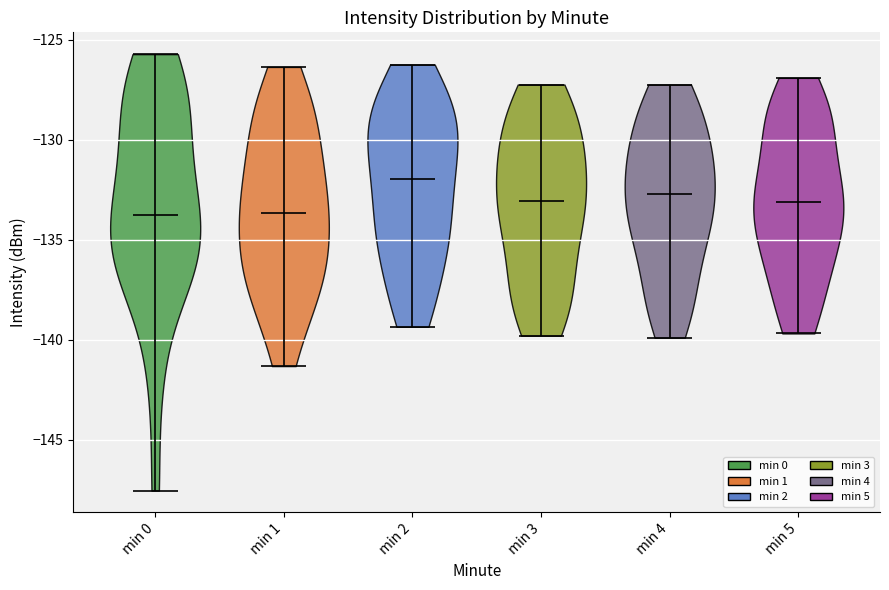

Reading left to right, read every violin against the y-axis: where its median line is, and the lowest and highest points it reaches. The values are not printed on the chart, so give them approximately, as read against the axis.

min 0: median line -134.0, lowest point -147.5, highest point -125.5
min 1: median line -133.5, lowest point -141.5, highest point -126.5
min 2: median line -132.0, lowest point -139.5, highest point -126.0
min 3: median line -133.0, lowest point -140.0, highest point -127.0
min 4: median line -132.5, lowest point -140.0, highest point -127.0
min 5: median line -133.0, lowest point -139.5, highest point -127.0